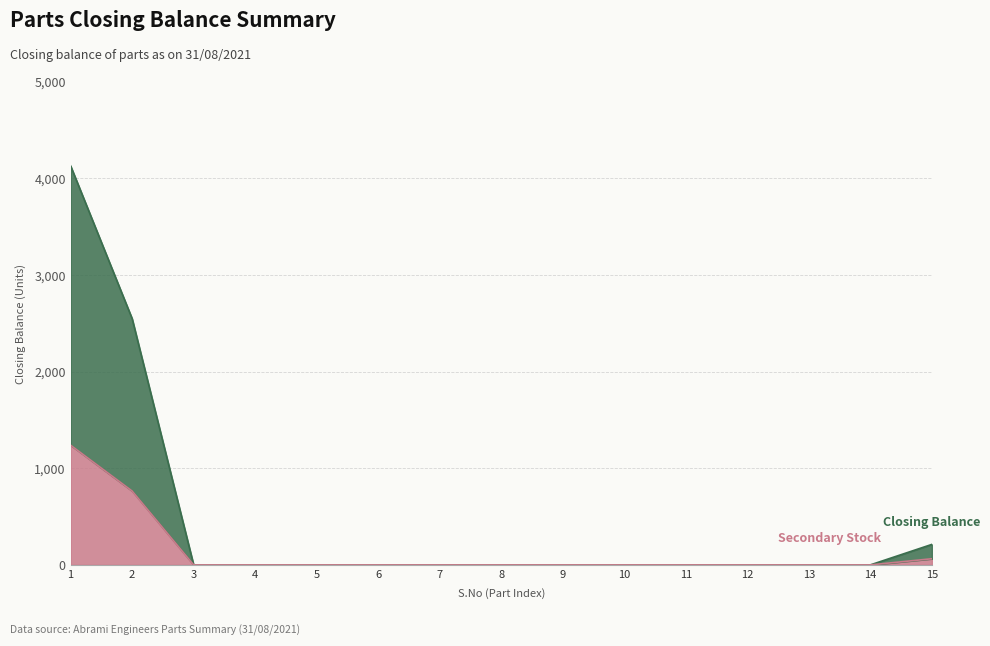

List the labels in order of value, largest first.

1, 2, 15, 3, 4, 5, 6, 7, 8, 9, 10, 11, 12, 13, 14